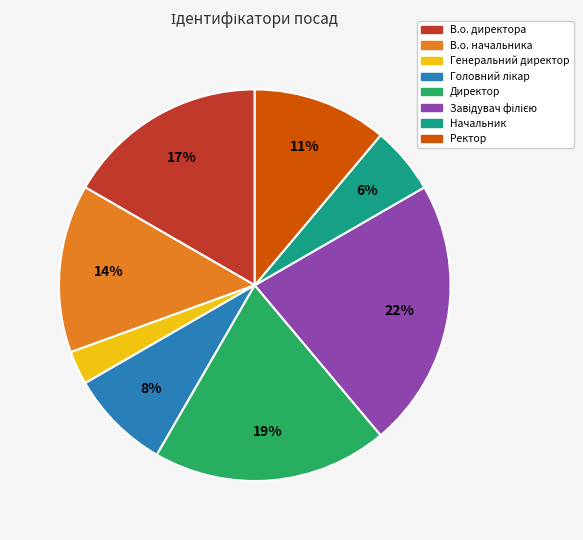

How many slices are in this pie chart?

8